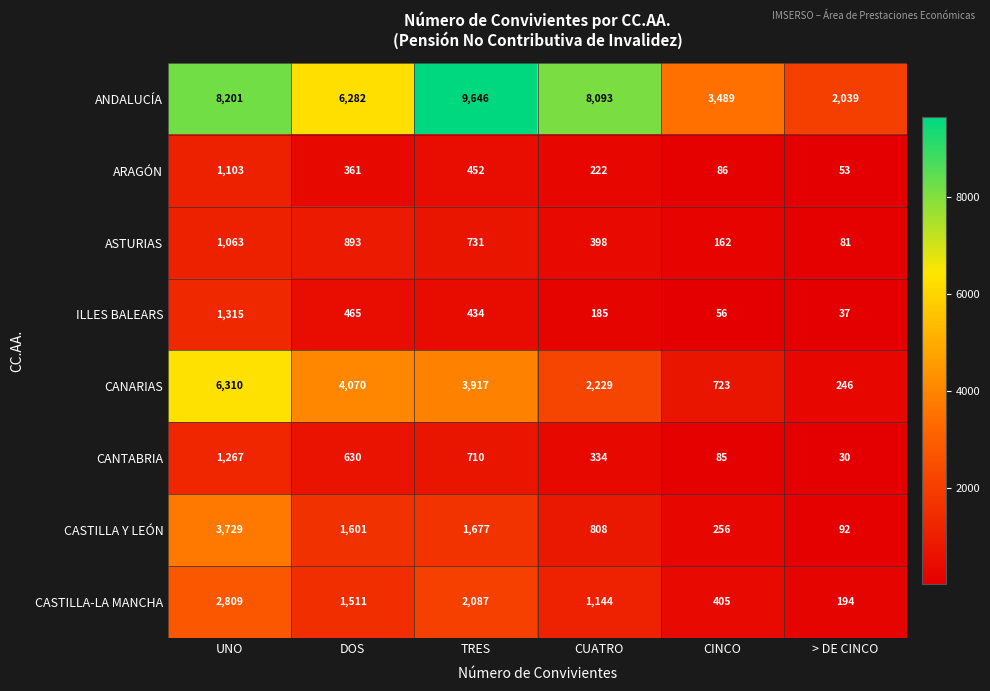

At which category does the chart reach its minimum across all series?

> DE CINCO